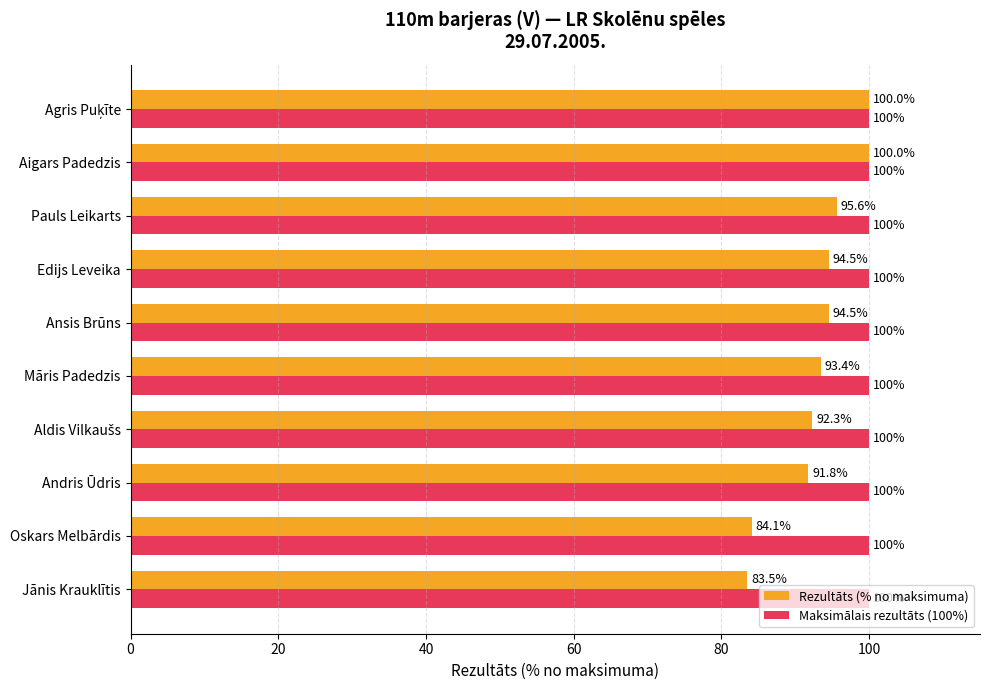

Which series has the largest total across all categories?

Maksimālais rezultāts (100%)